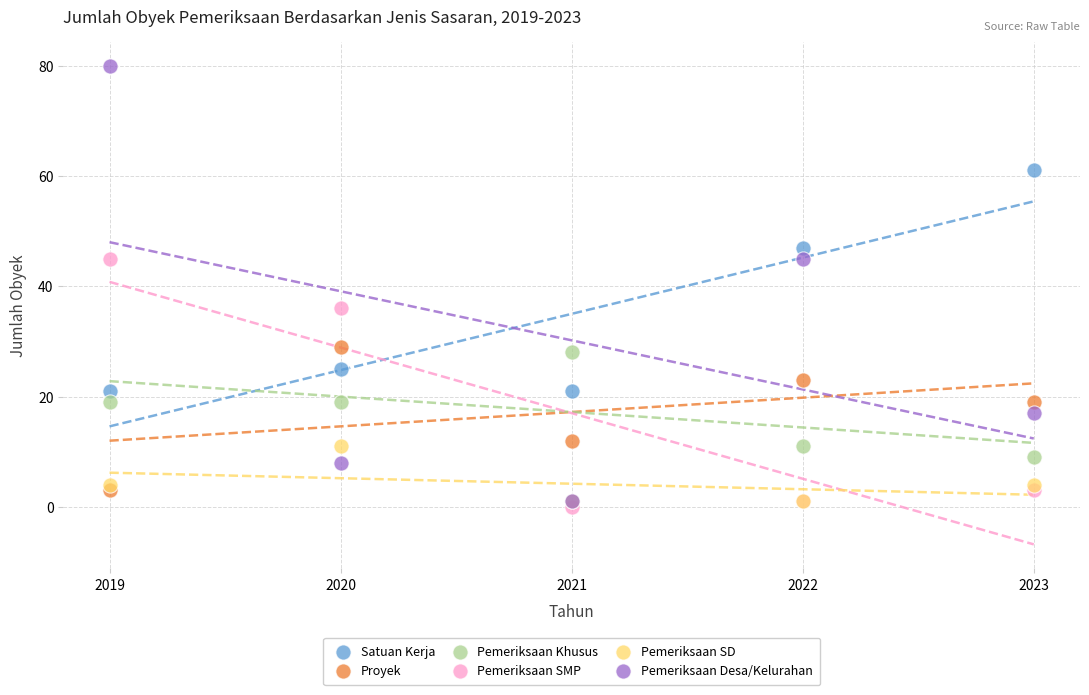

What are all the series names shown in the legend?

Satuan Kerja, Proyek, Pemeriksaan Khusus, Pemeriksaan SMP, Pemeriksaan SD, Pemeriksaan Desa/Kelurahan